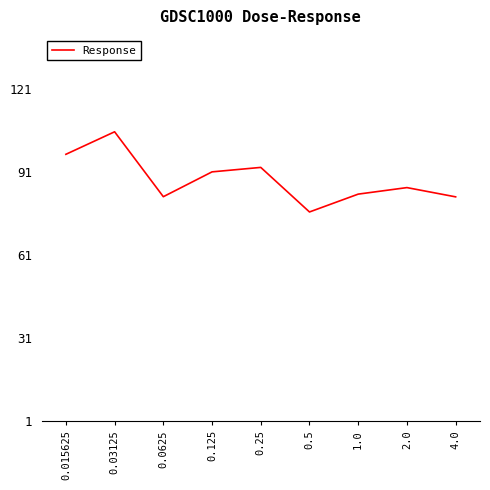

Which category has the lowest value across all series?

0.5